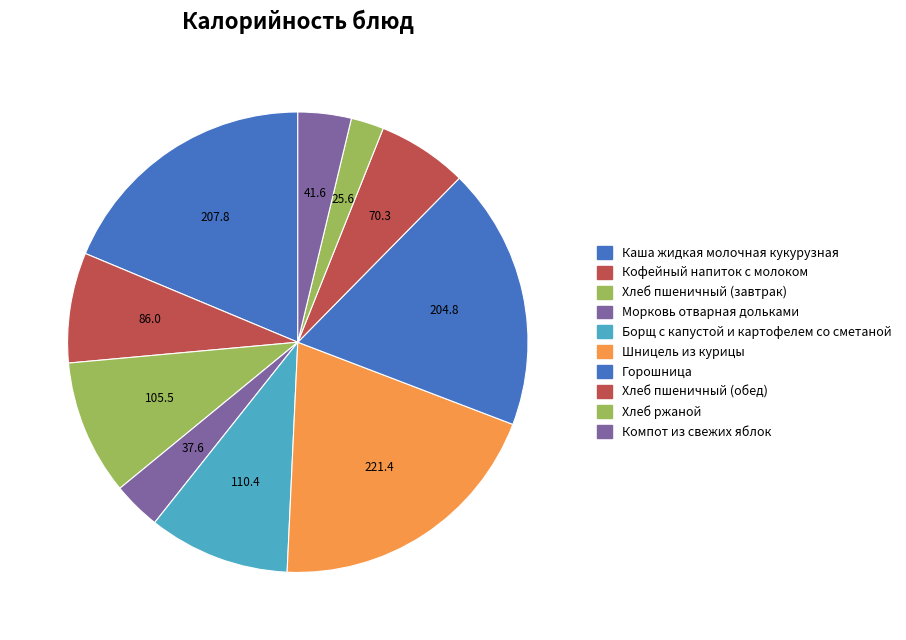

What is the ratio of the value at Кофейный напиток с молоком to the value at Морковь отварная дольками?

2.3